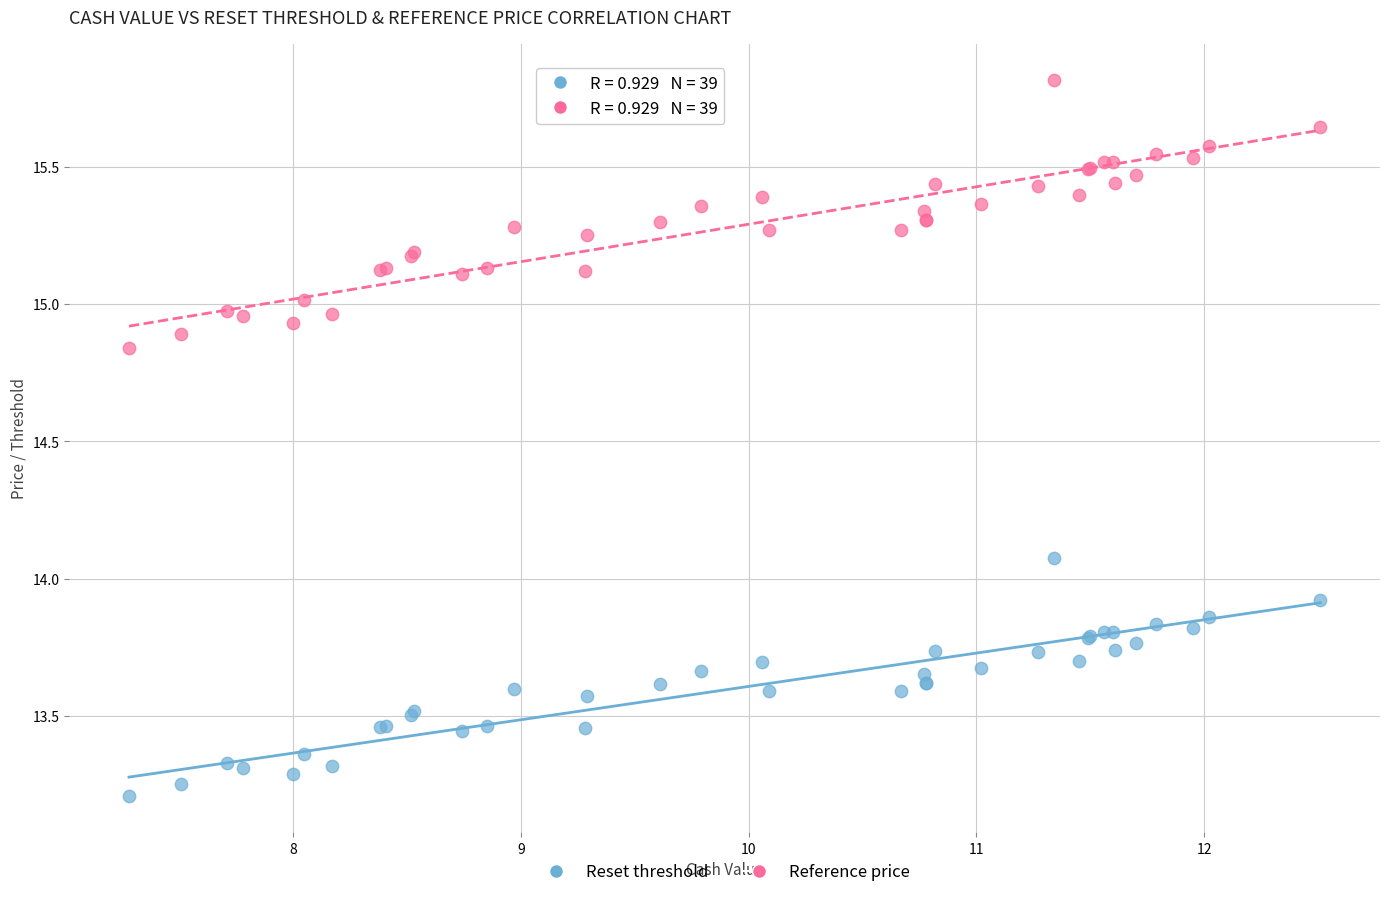

In the Reset threshold series, what Y value is closest to 13?

13.2